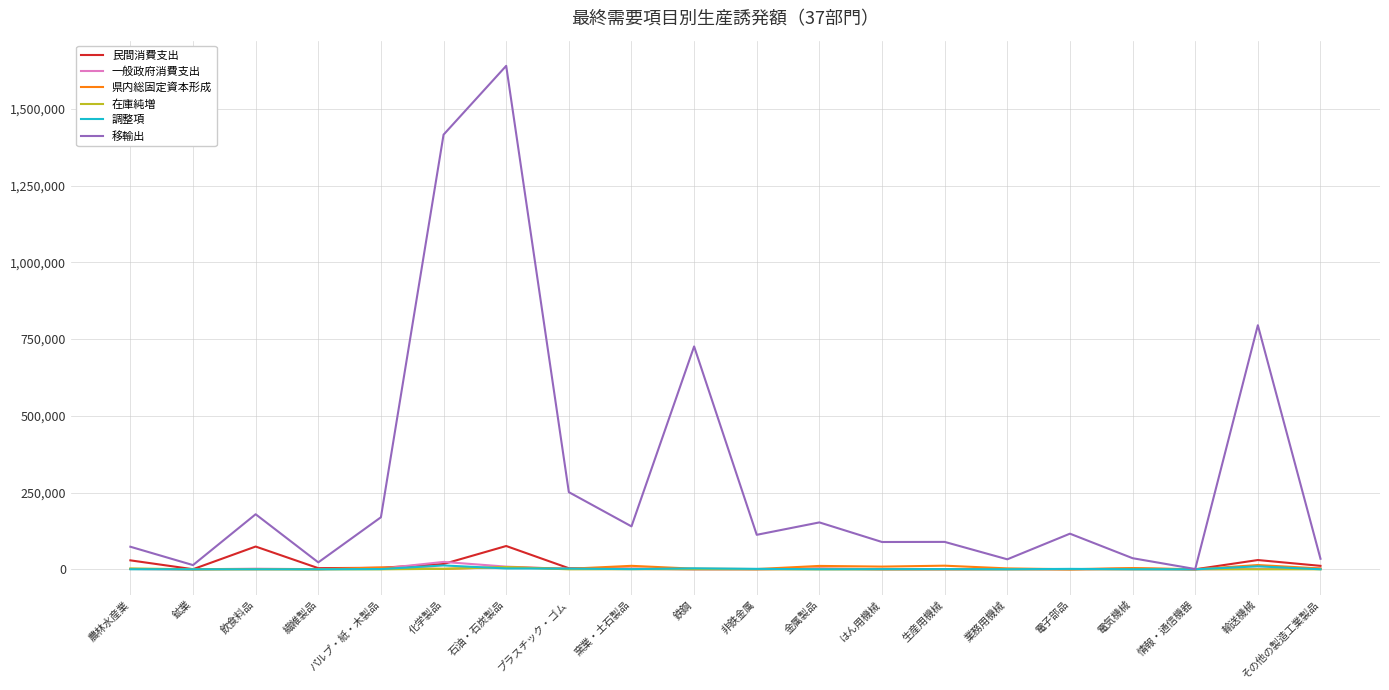

Which series has the largest range (max minus min)?

移輸出